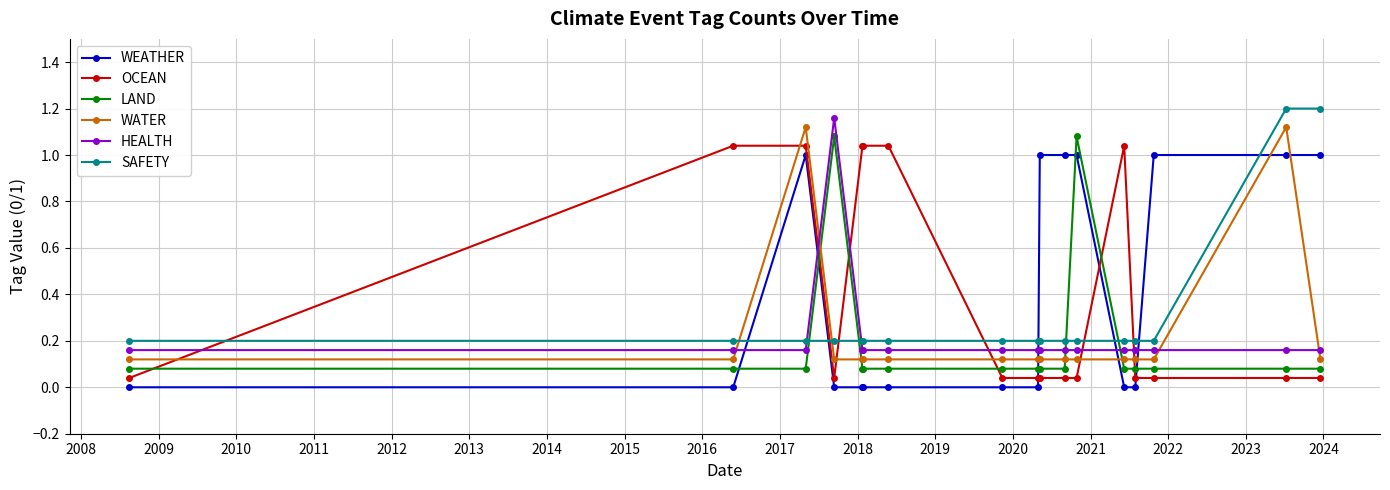

What is the sum of all LAND values?

3.4